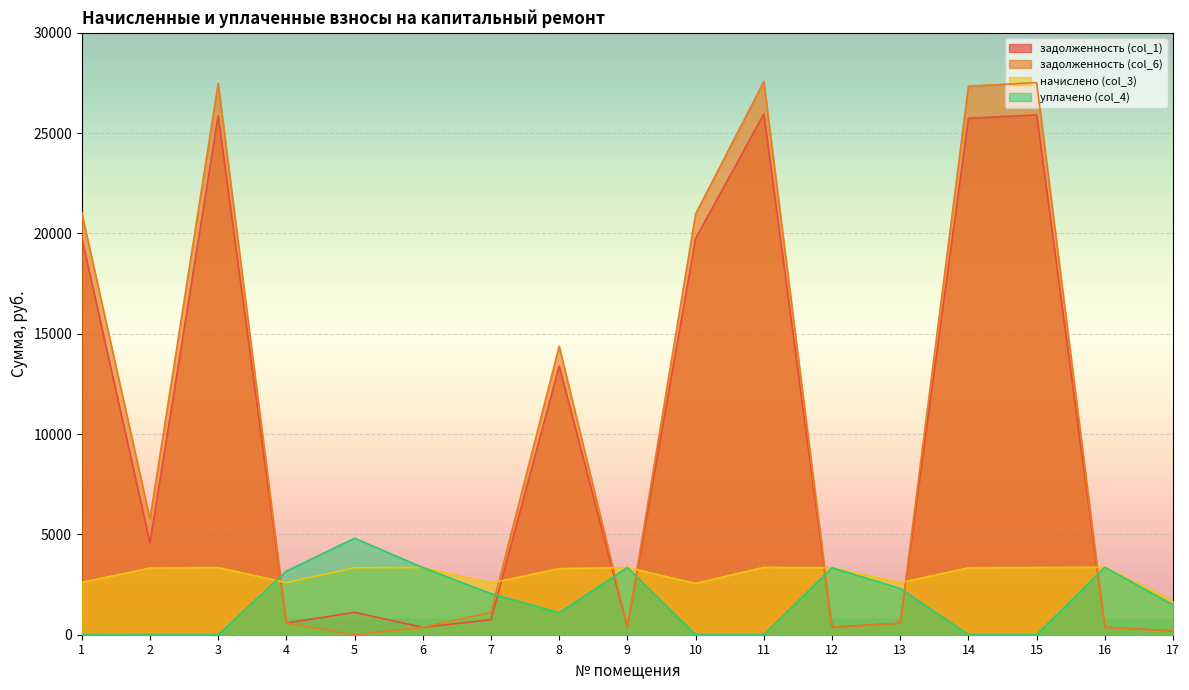

What is the greatest value displayed?

27564.9